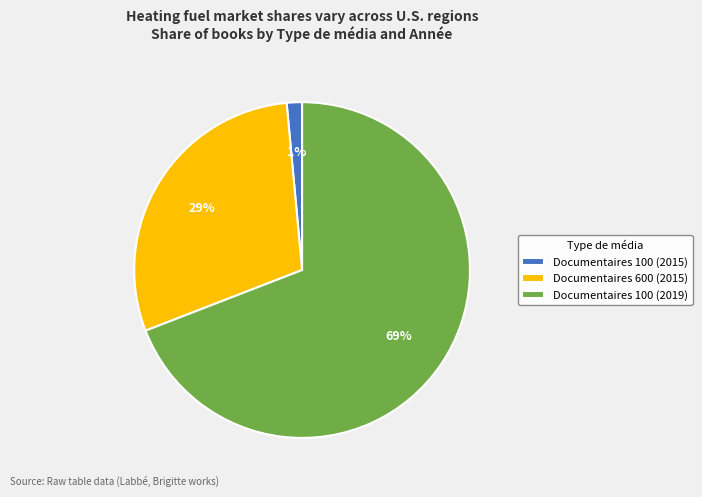

Count the number of slices in the pie.

3